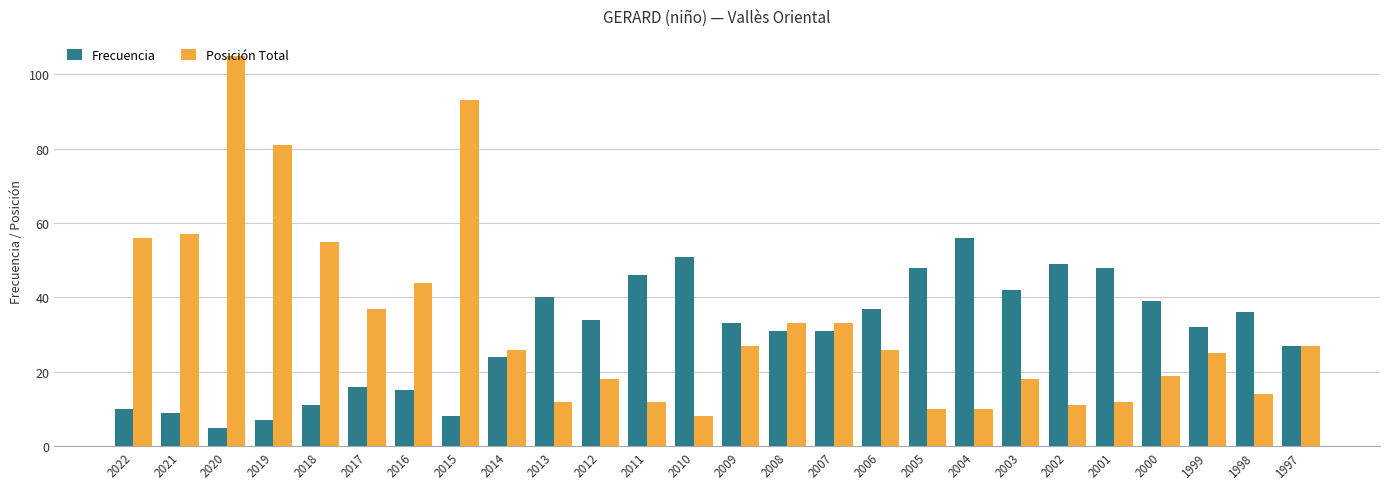

At which label does Posición Total first exceed 26?

2022